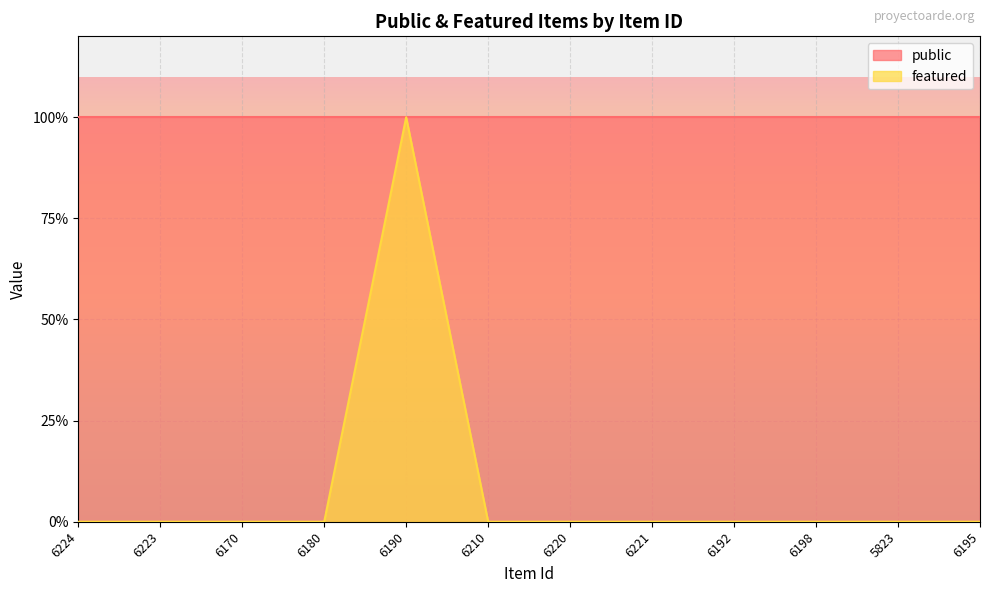

What position from the left is 6221?

8